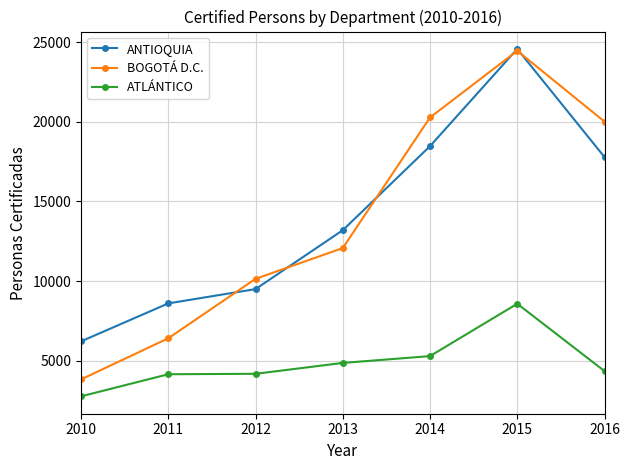

What is the value of the BOGOTÁ D.C. point at the 4th from the left?

12069